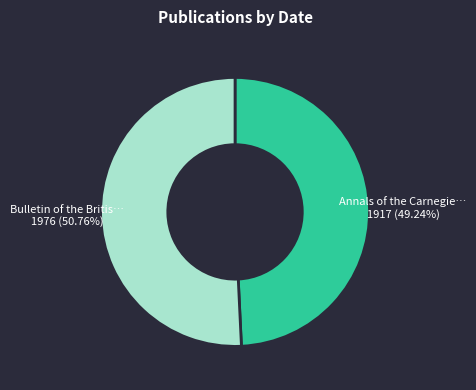

Is there any slice that represents more than half of the pie?

Yes